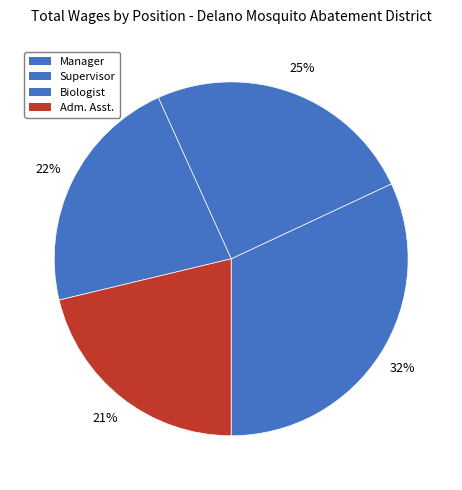

How many slices are in this pie chart?

4